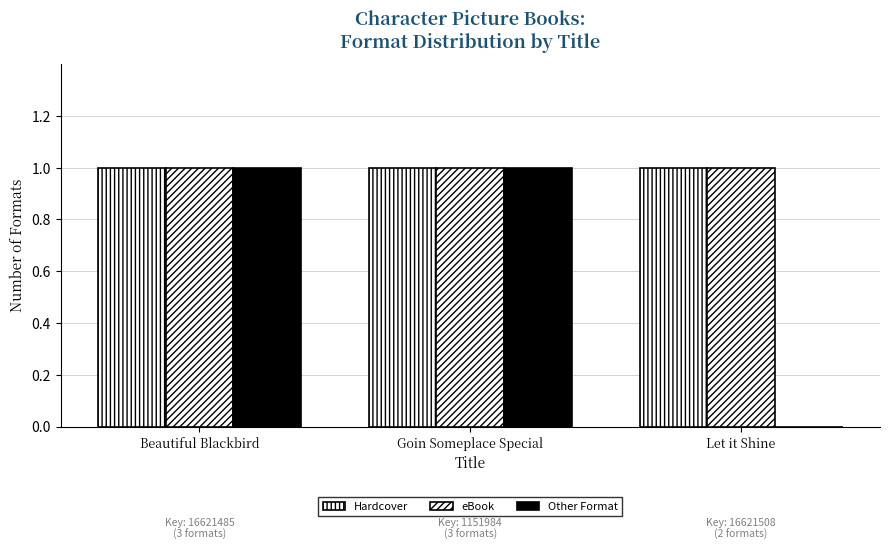

At which label does Other Format reach its peak?

Beautiful Blackbird